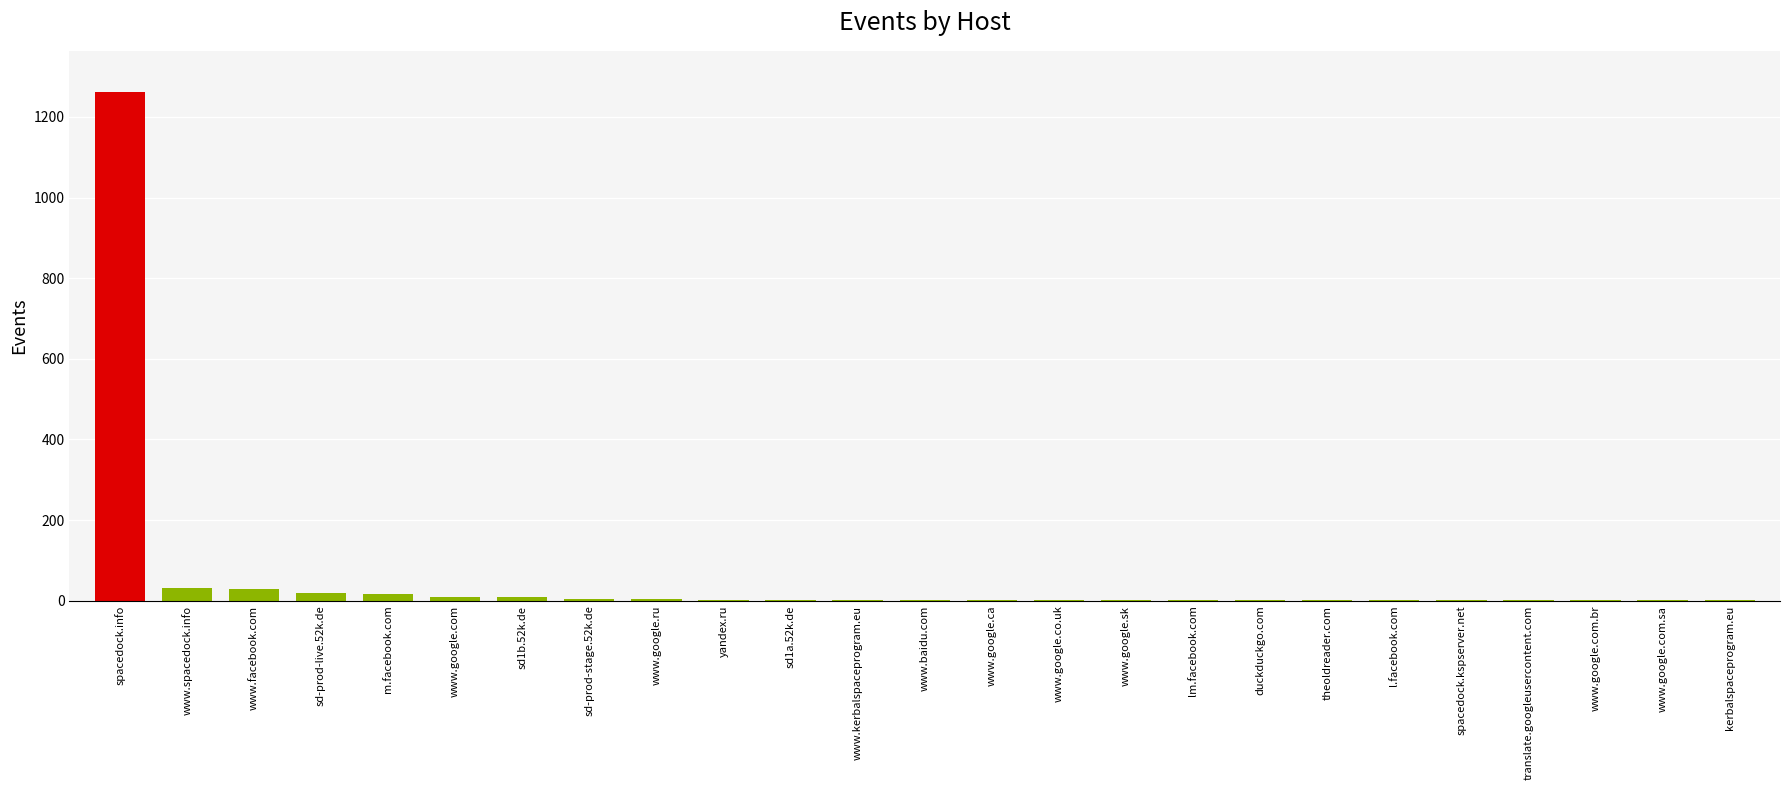

True or false: the data shows 3 at sd1a.52k.de.

True